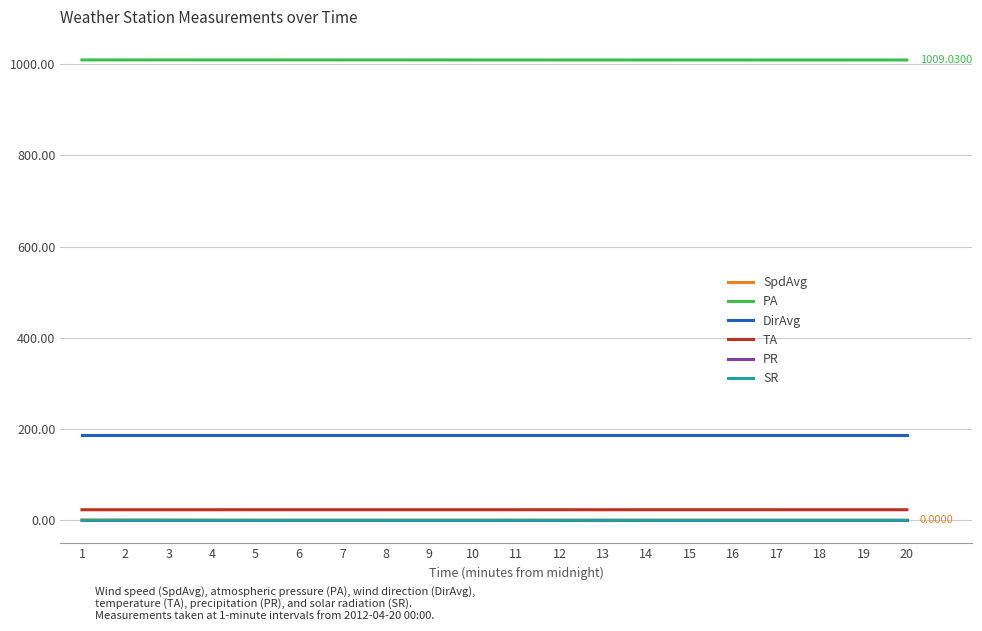

The PA series shows 1009.1 at 13. True or false?

True